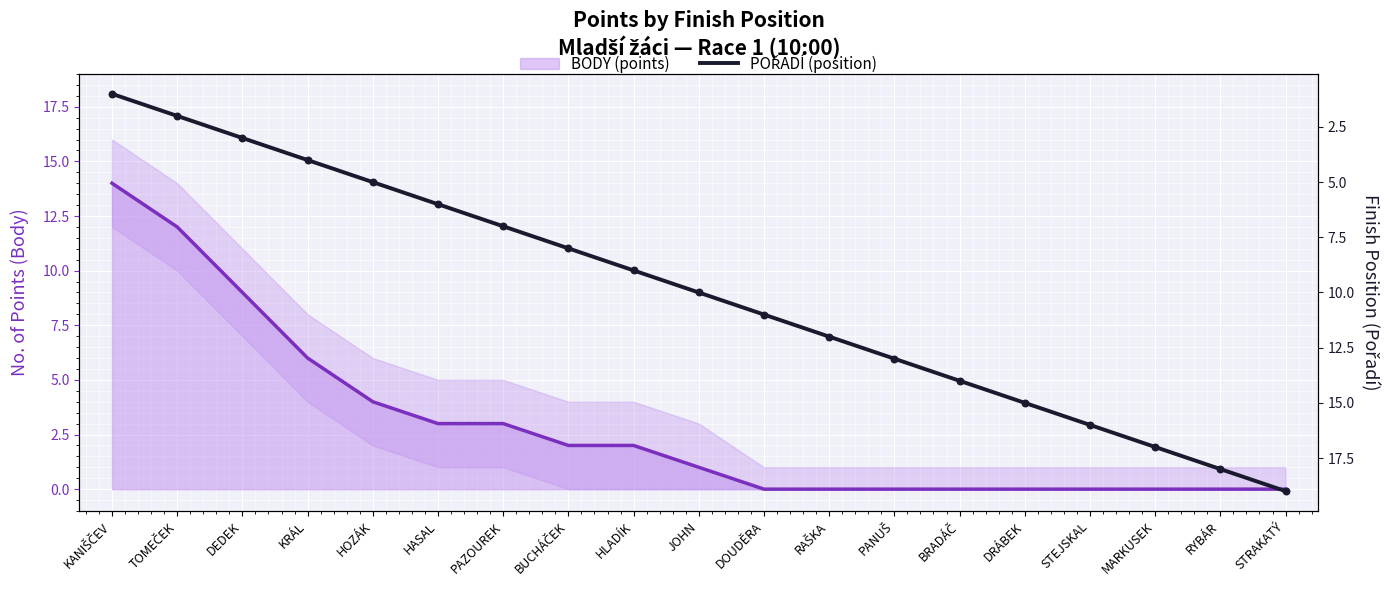

At which category is the sum across all series the highest?

STRAKATÝ